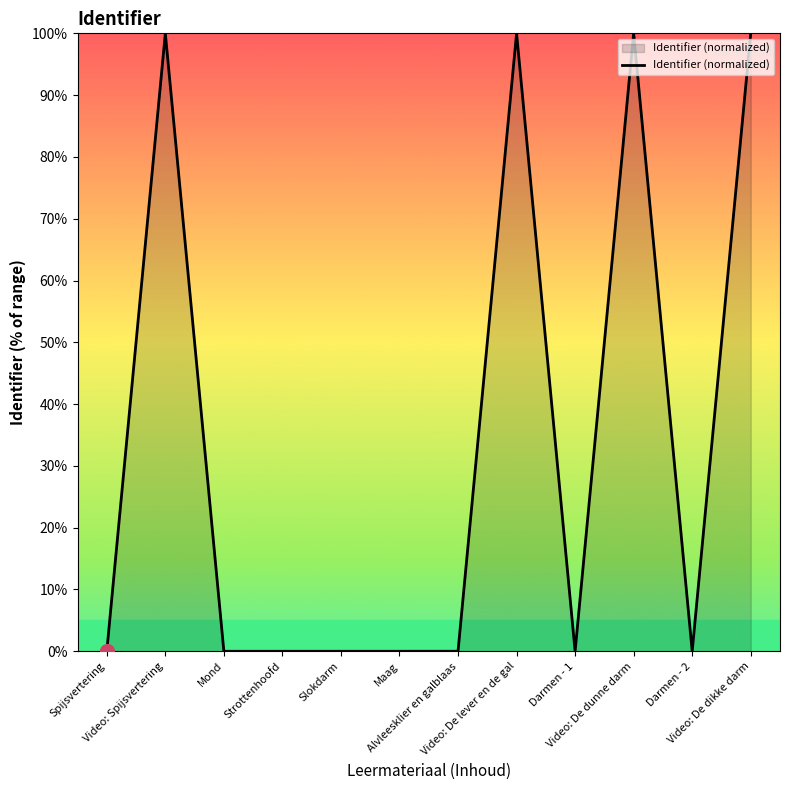

What is the difference between the maximum and minimum values?

100.0